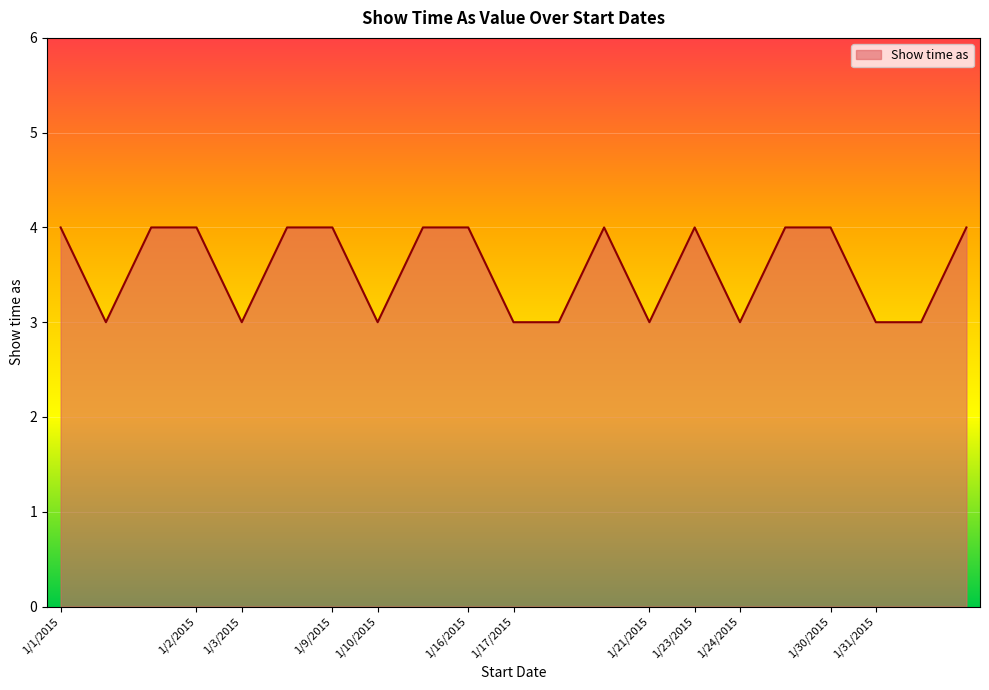

What is the maximum value shown in the chart?

4